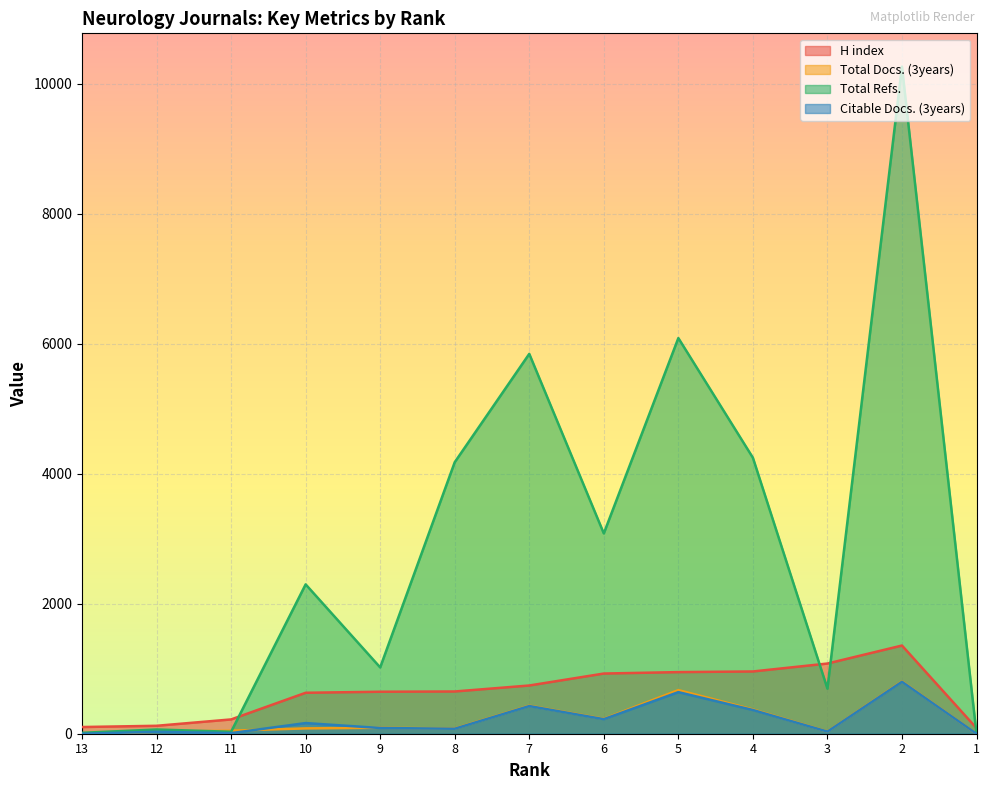

Is it true that Total Docs. (3years) equals 229 at 6?

True